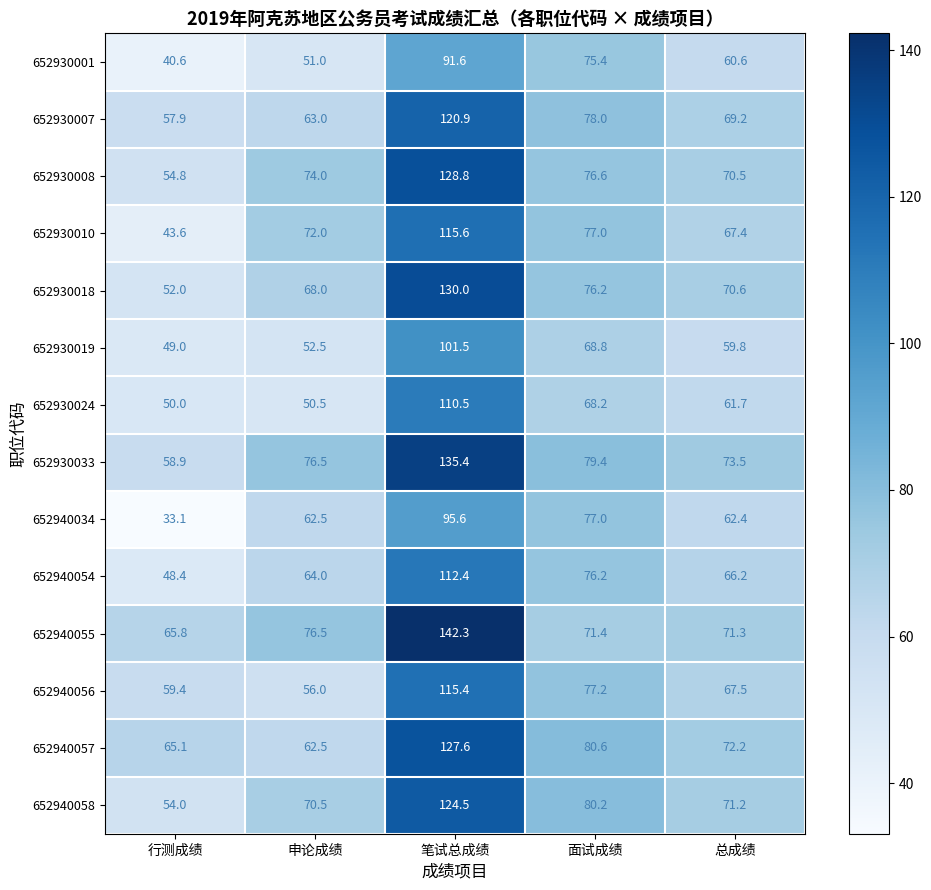

At how many categories does at least one series exceed 81?

1